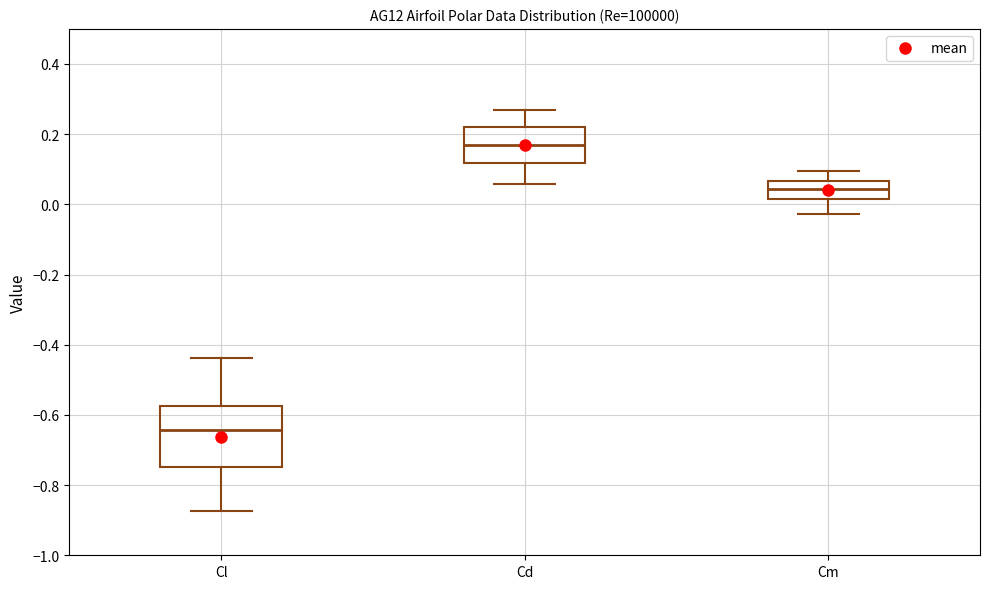

Which box has the lowest median line?

Cl